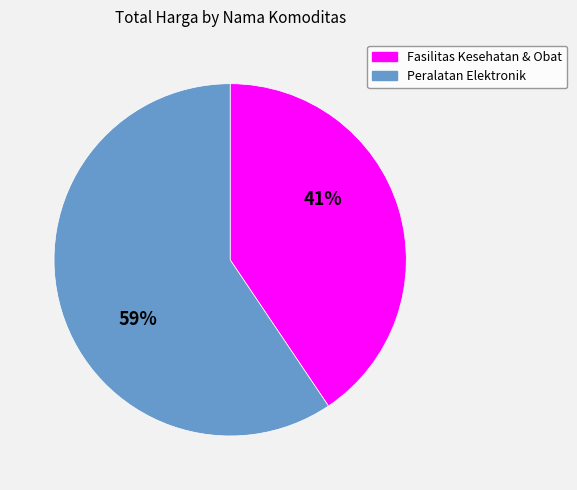

Combined, do Fasilitas Kesehatan & Obat and Peralatan Elektronik account for over 50%?

Yes